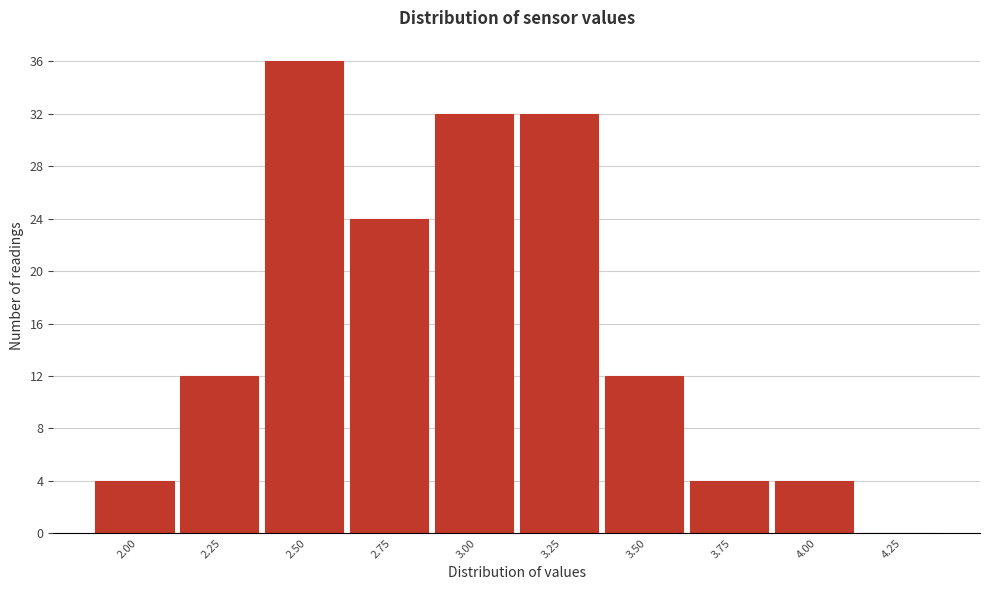

Reading right to left, extract all data points from this chart.

4.25=0	4.00=4	3.75=4	3.50=12	3.25=32	3.00=32	2.75=24	2.50=36	2.25=12	2.00=4